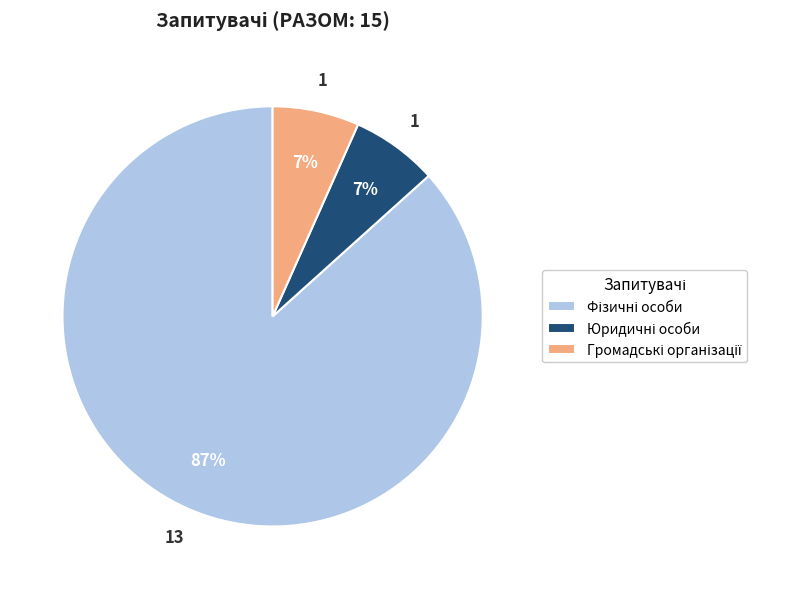

How many slices are in this pie chart?

3